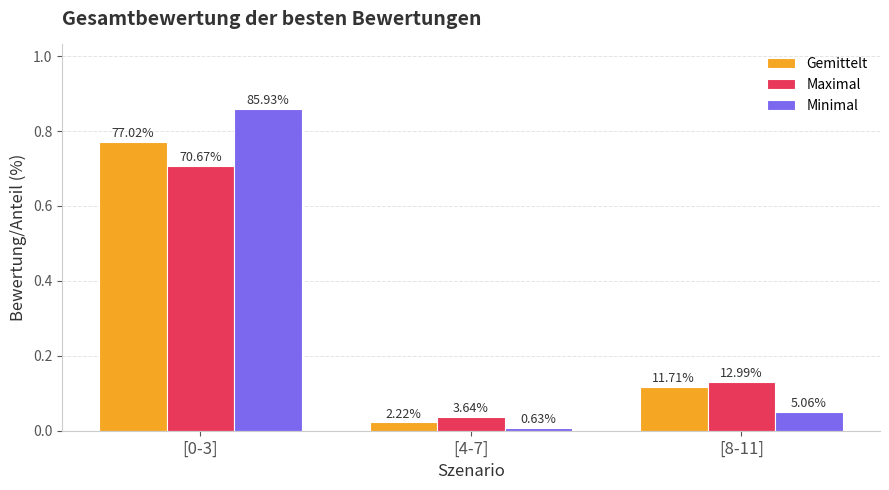

At [0-3], list the series in order from smallest to largest.

Maximal, Gemittelt, Minimal